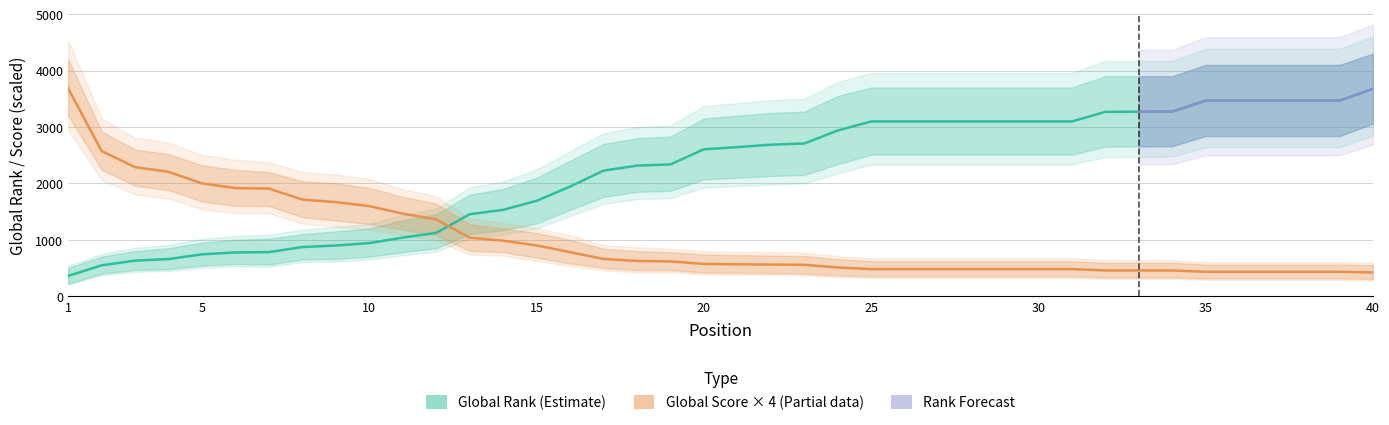

At which label is Global Score closest to 2052?

5